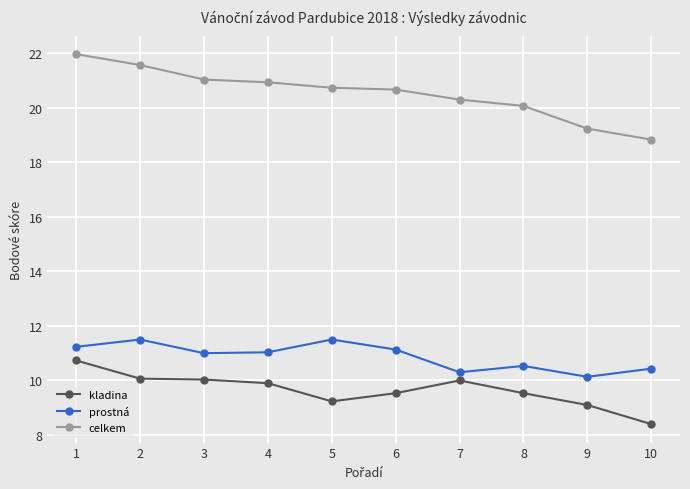

At which category is the sum across all series the highest?

1